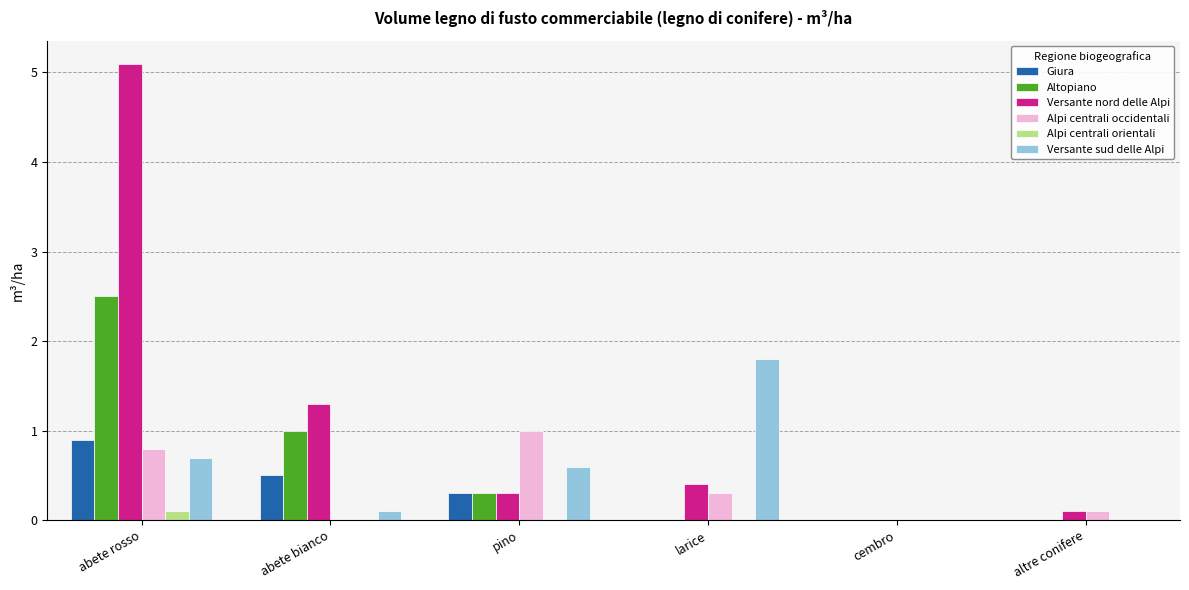

Where is Versante nord delle Alpi nearest to the value 2?

abete bianco